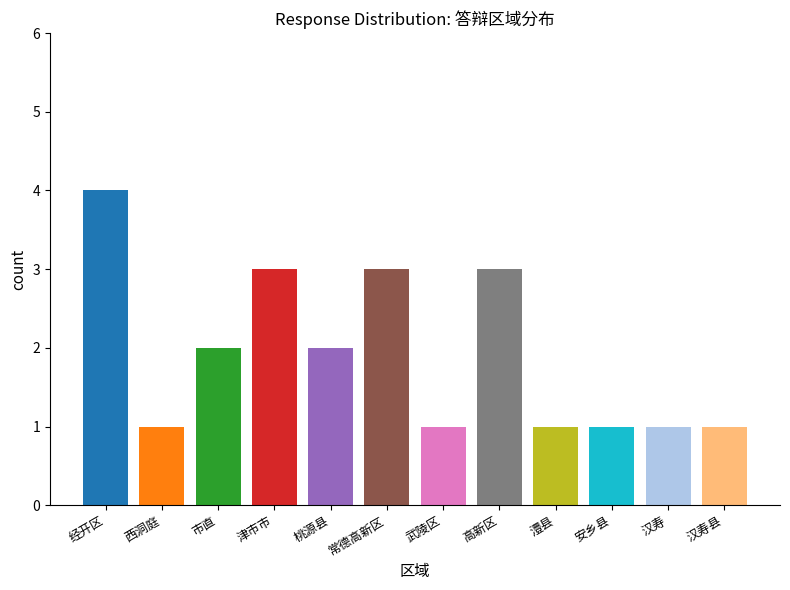

What is the label of the 12th bar from the left?

汉寿县